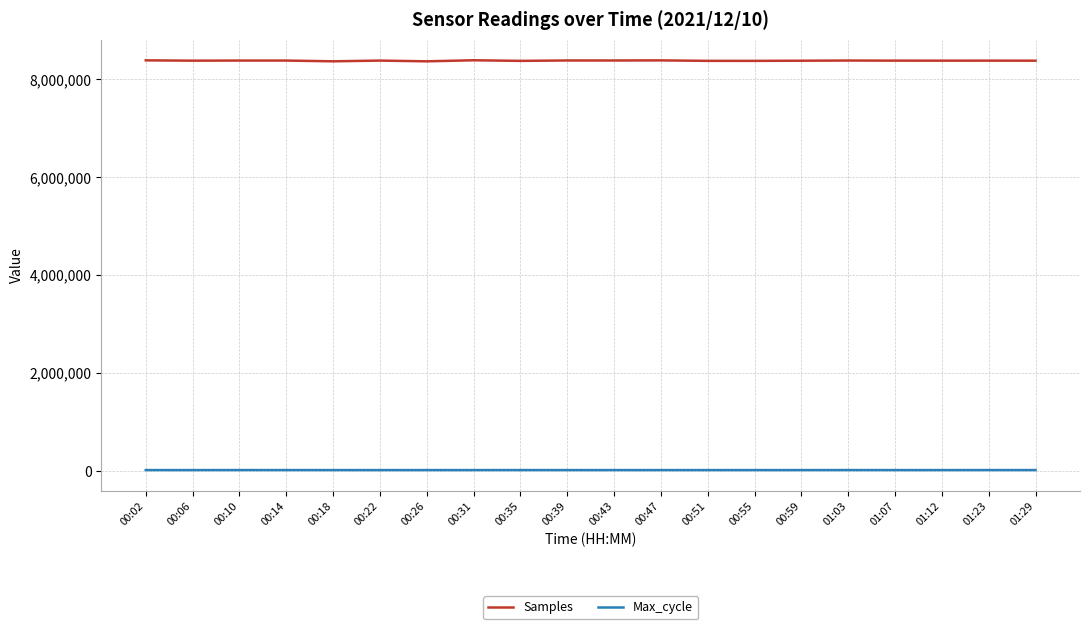

What is the average value of the Max_cycle series?

20066